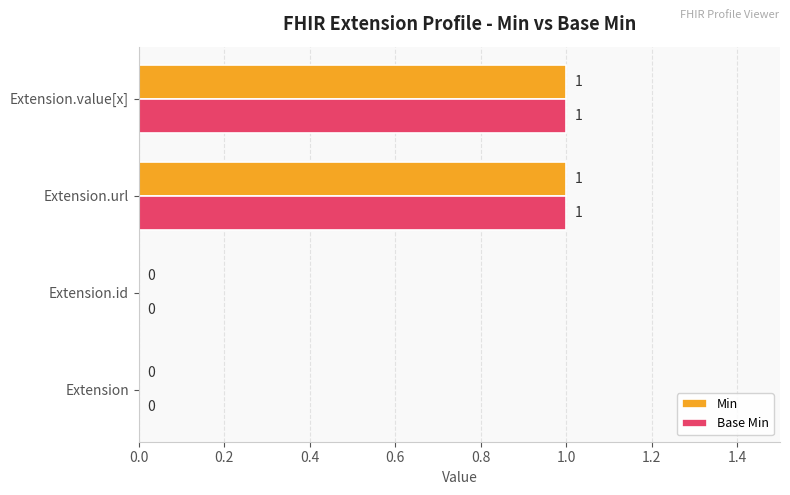

Is it true that Min equals 1 at Extension.id?

False